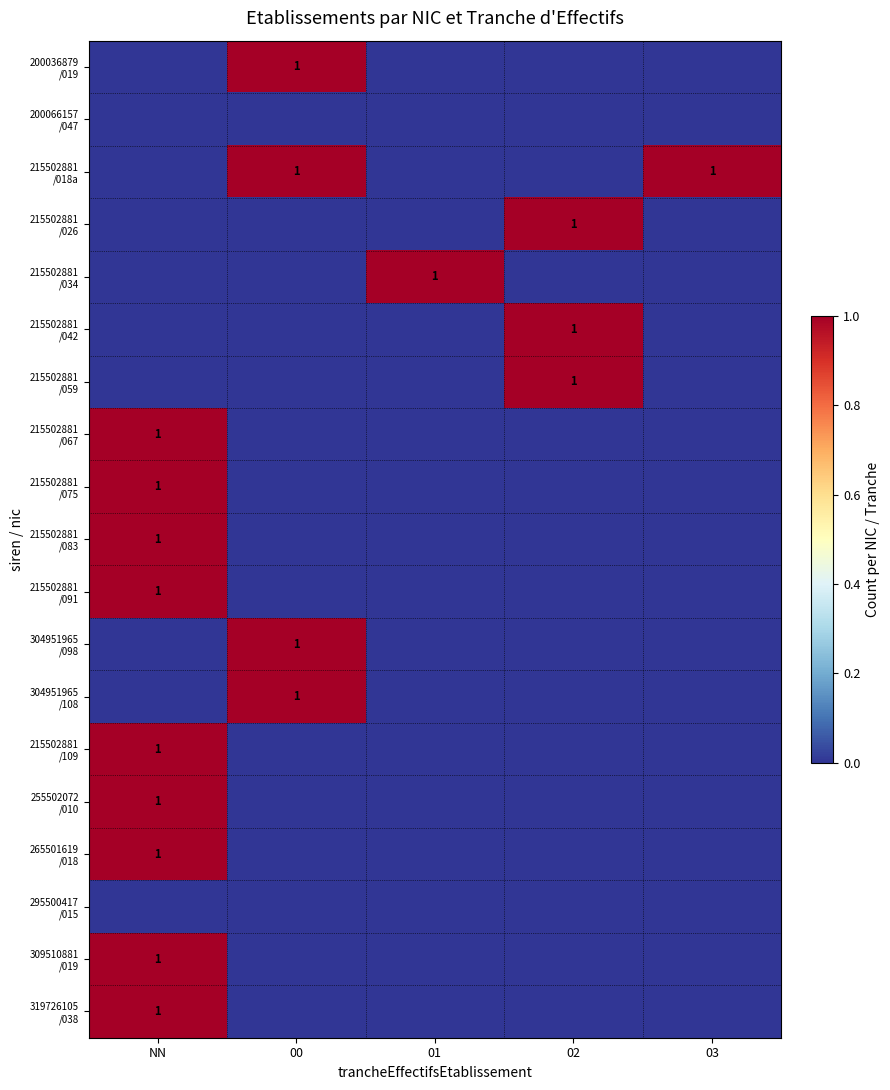

Which series has the largest total across all categories?

215502881 /018a